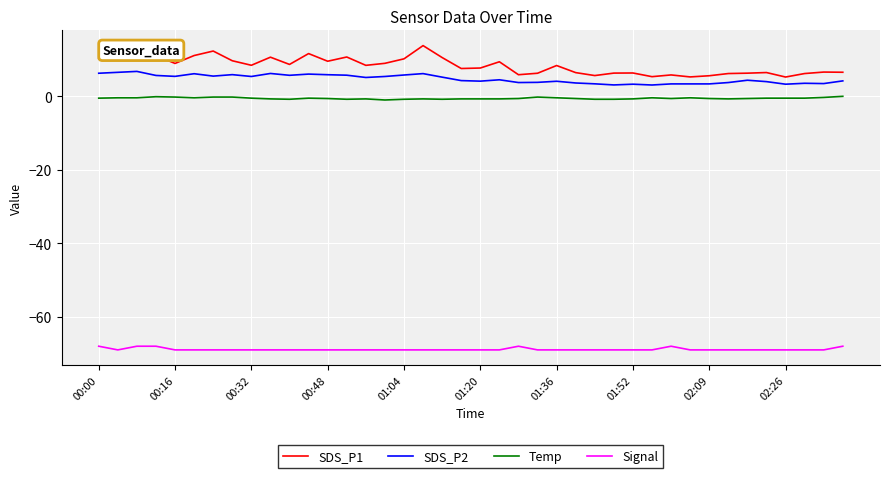

Does the chart display data point markers on the line(s)?

No